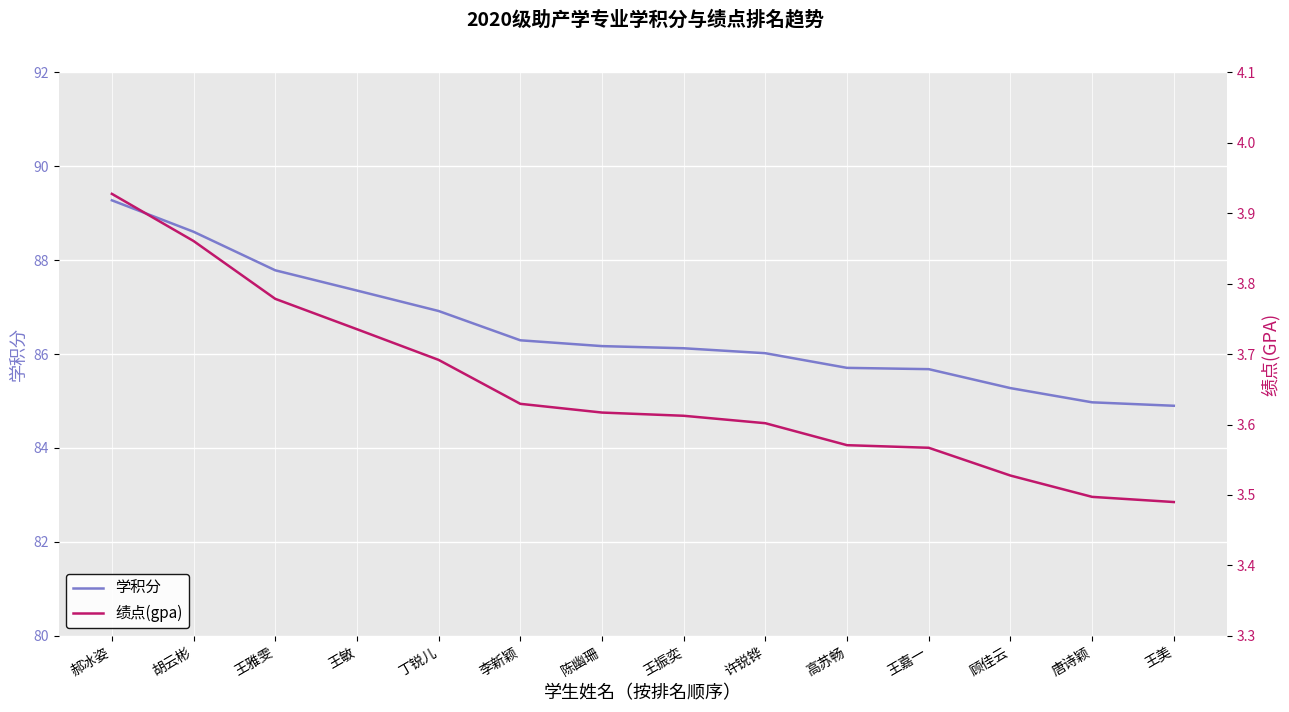

Count the 绩点(gpa) values in the range 3 to 4.

14